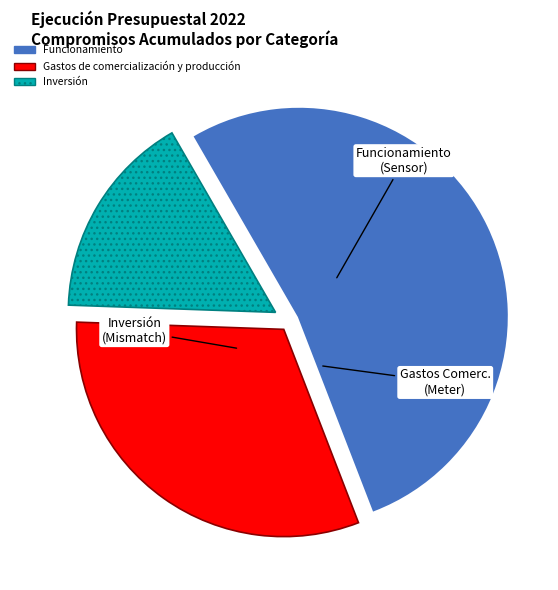

The Gastos de comercialización y producción slice represents 31% of the pie. True or false?

True